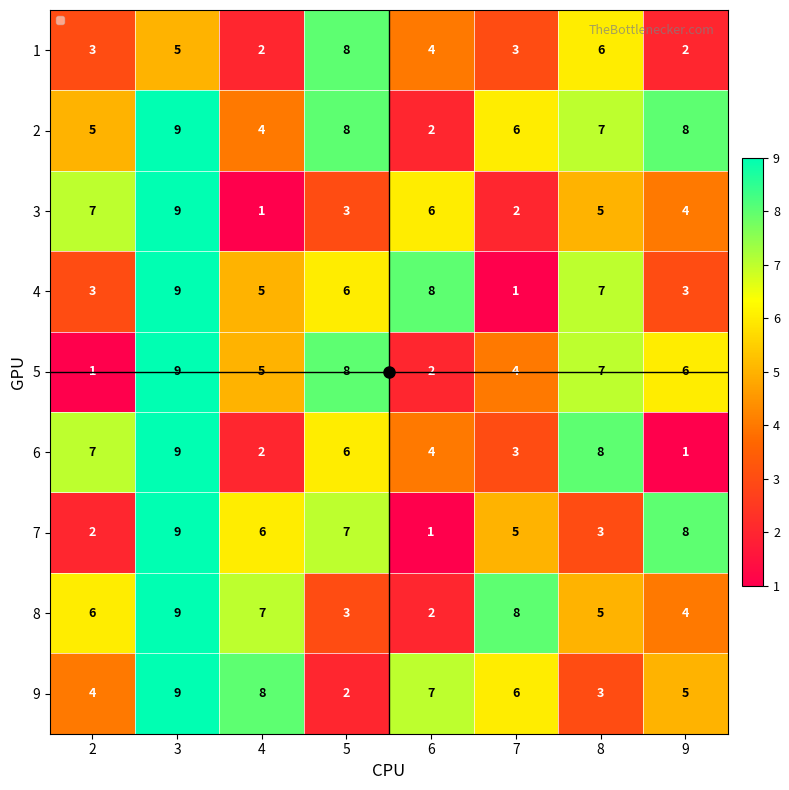

The 3 series shows 3 at 5. True or false?

True